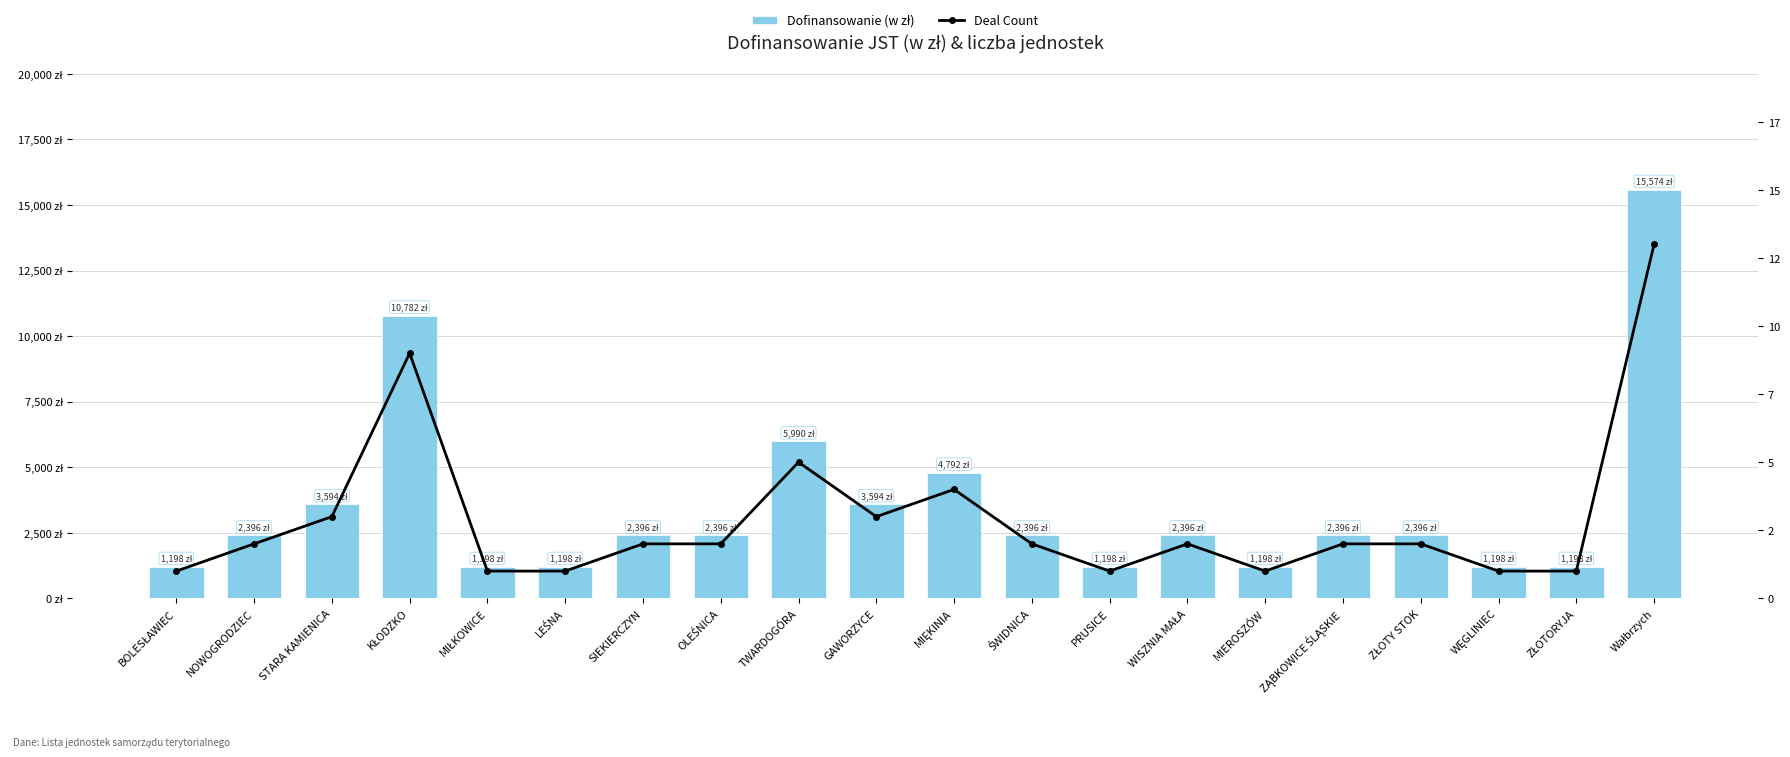

What is the label of the 20th bar from the right?

BOLESŁAWIEC